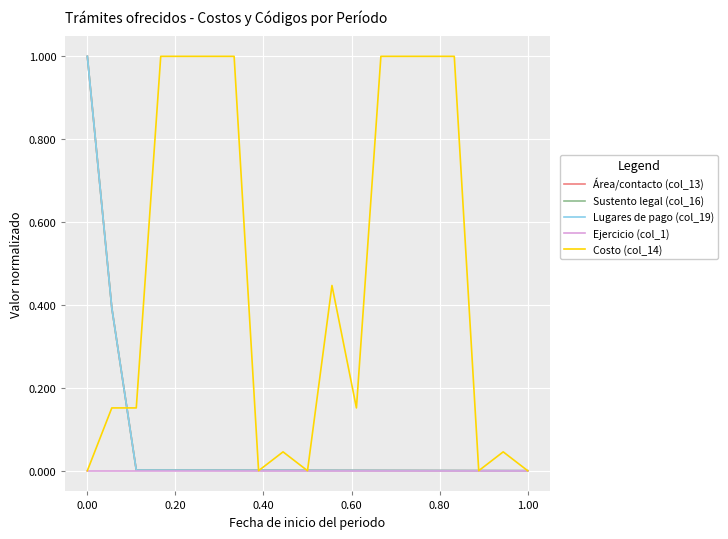

True or false: Lugares de pago (col_19) has more than 2 interior local peaks.

False